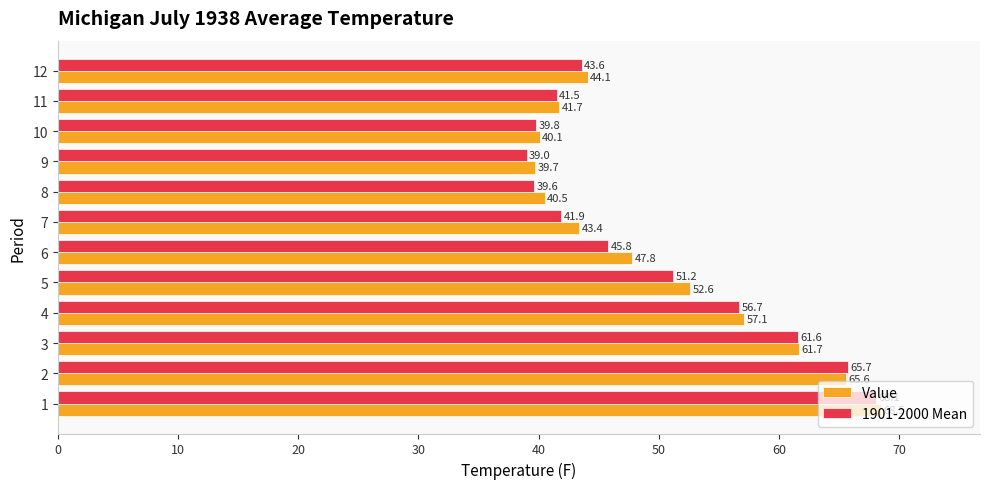

What value does the Value series have at 3?

61.7